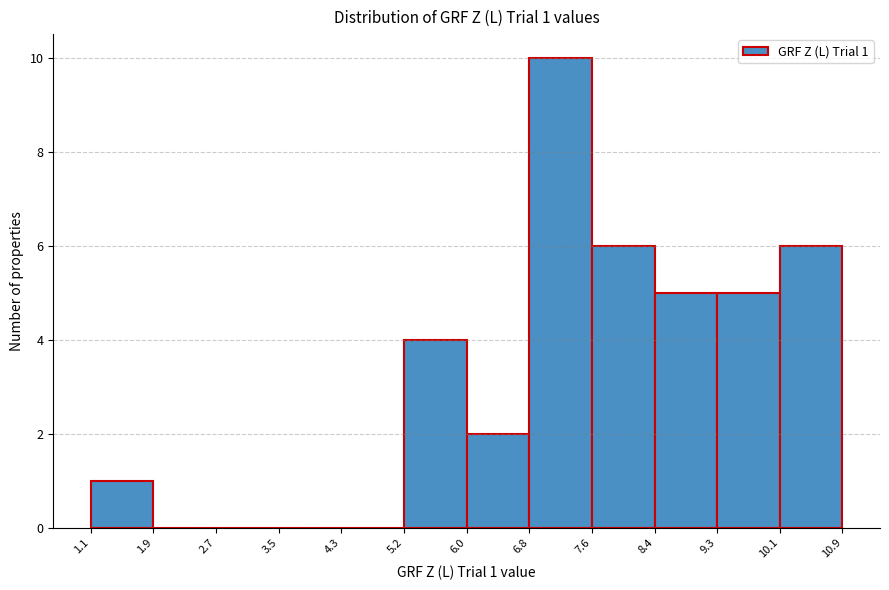

Which range on the x-axis has the tallest bar?

6.8 to 7.6